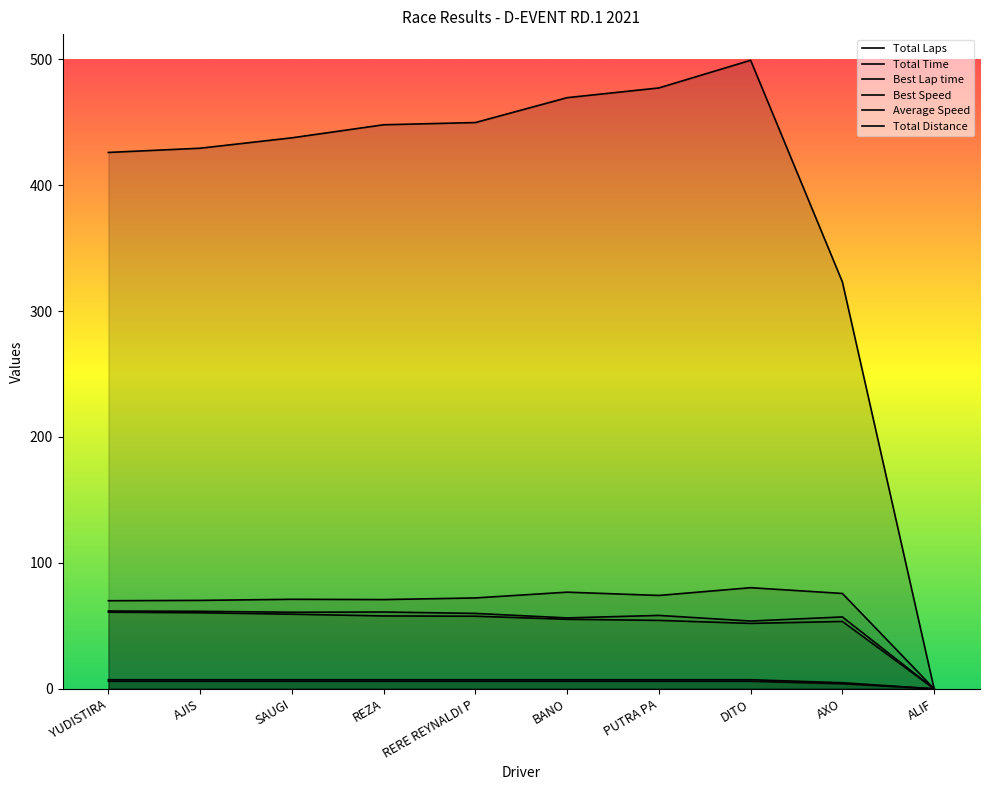

True or false: Best Lap time and Average Speed intersect in this chart.

False